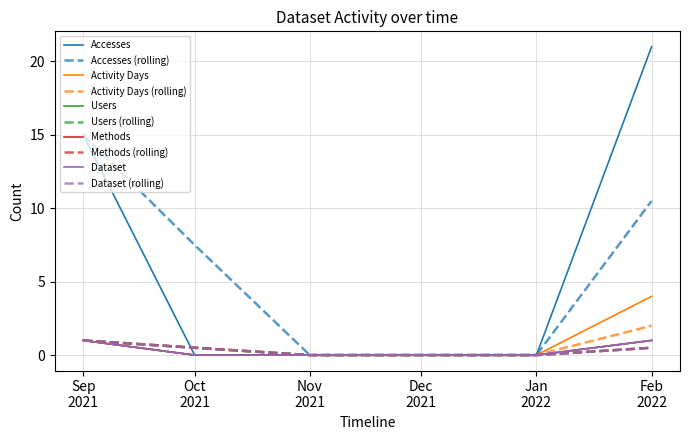

What is the average value of the Accesses series?

6.0